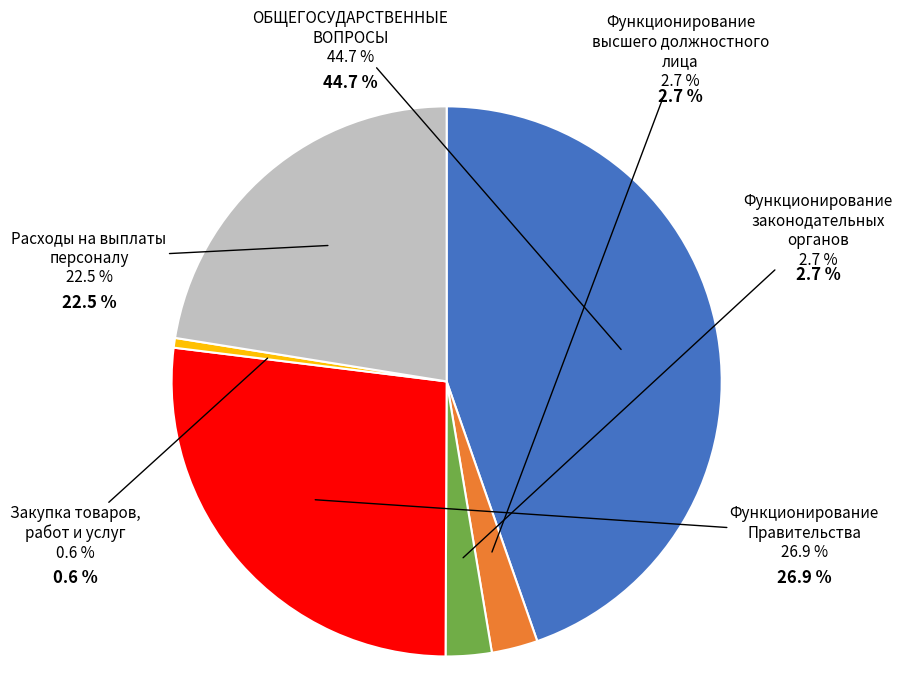

To the nearest percent, what portion does ОБЩЕГОСУДАРСТВЕННЫЕ ВОПРОСЫ represent?

45%